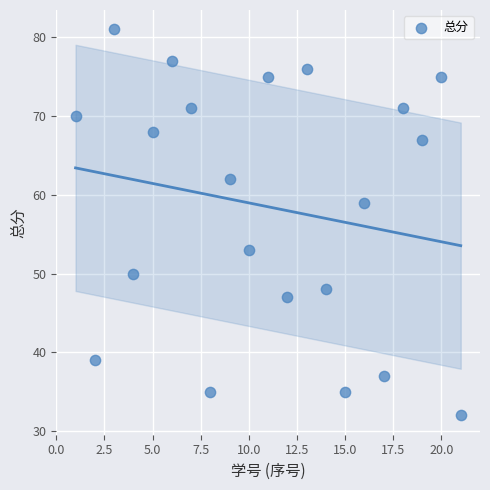

What is the range of Y values (max minus min)?

49